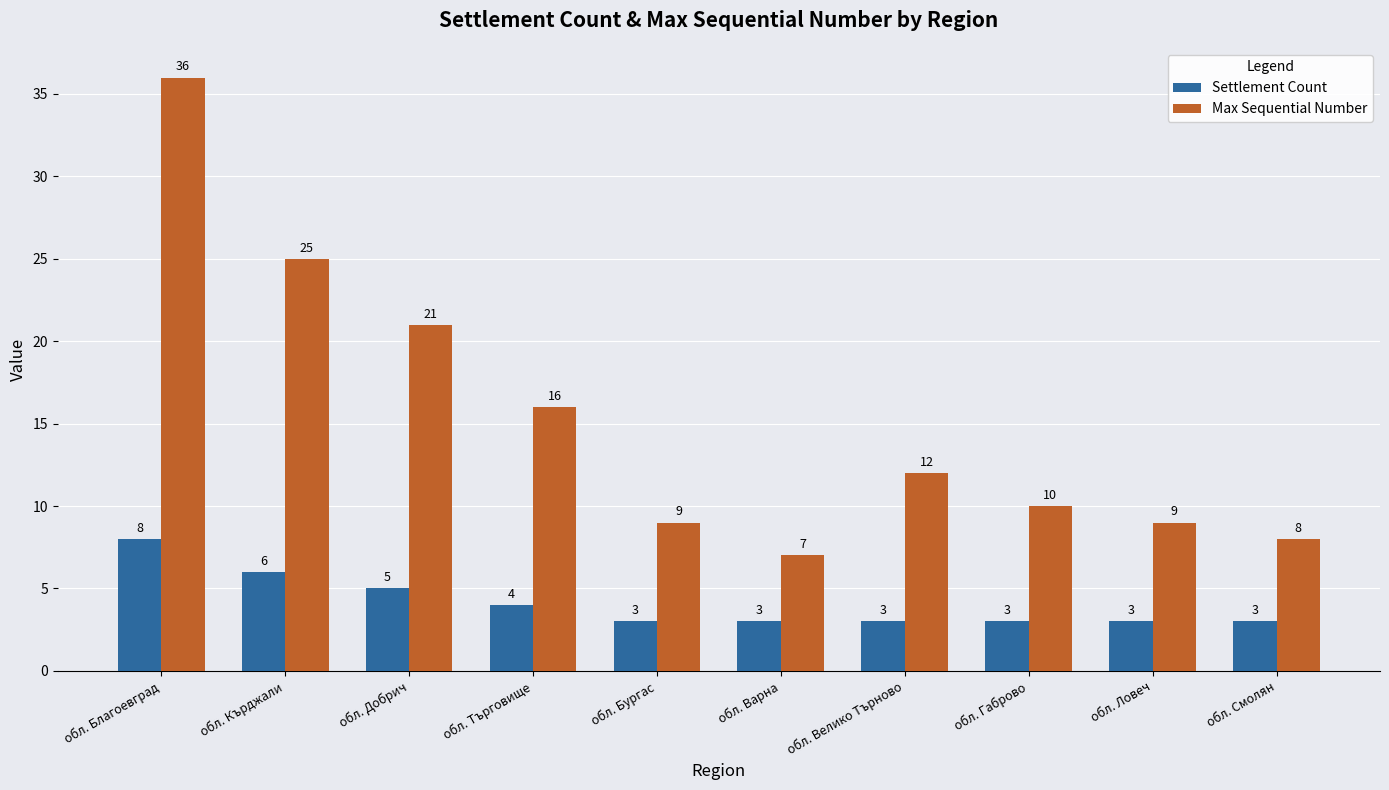

What value does the Max Sequential Number series have at обл. Бургас, to the nearest 10?

10